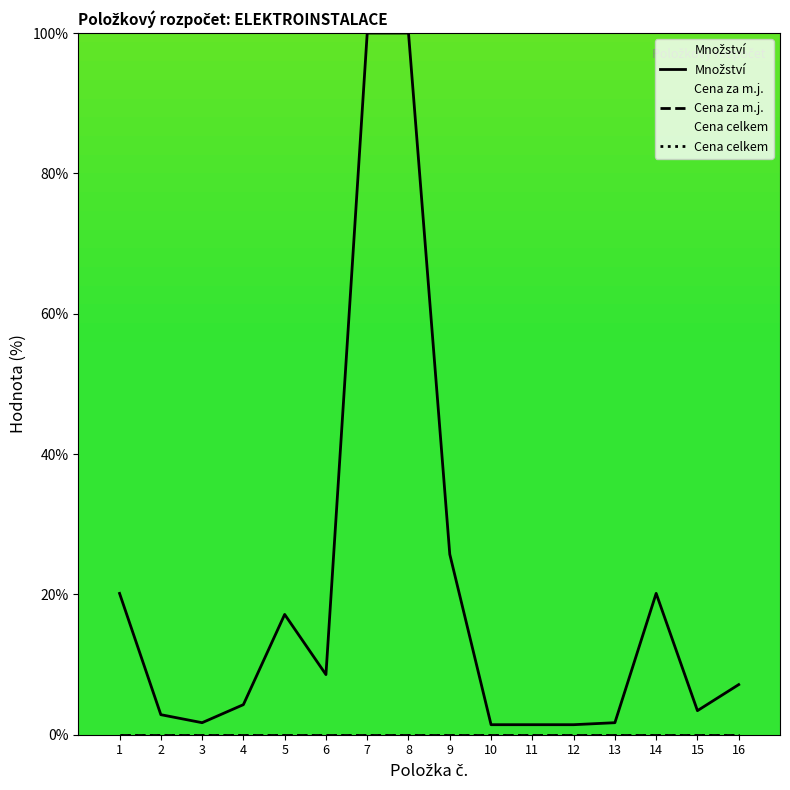

Which series has the largest range (max minus min)?

Množství